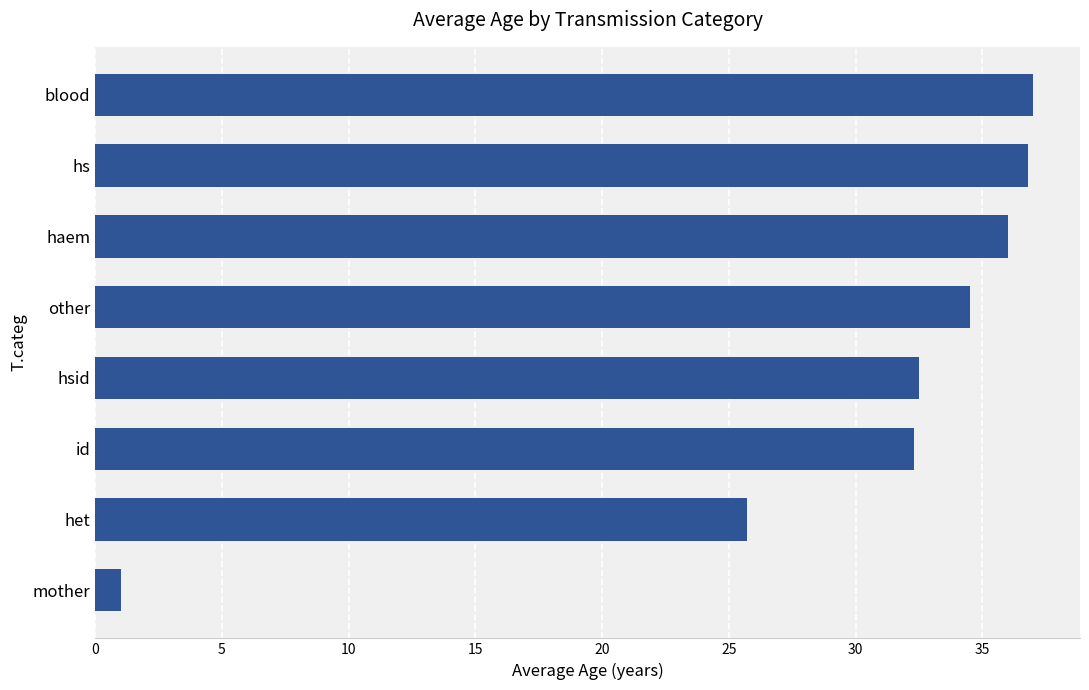

Is it true that the value at other is 19.2?

False